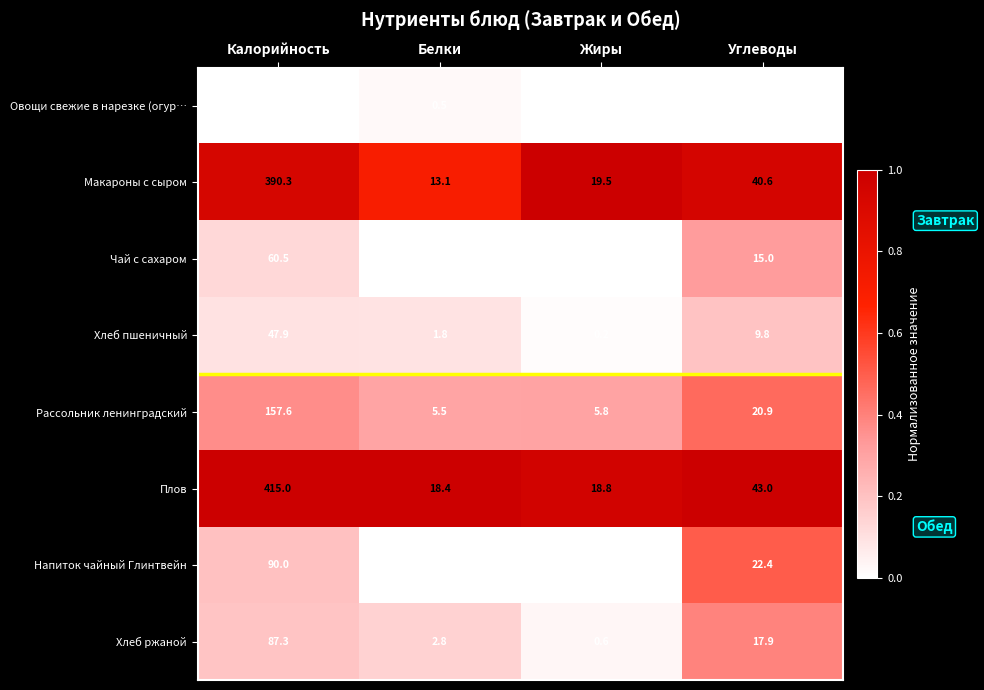

What is the total value across all series at Углеводы?

171.3